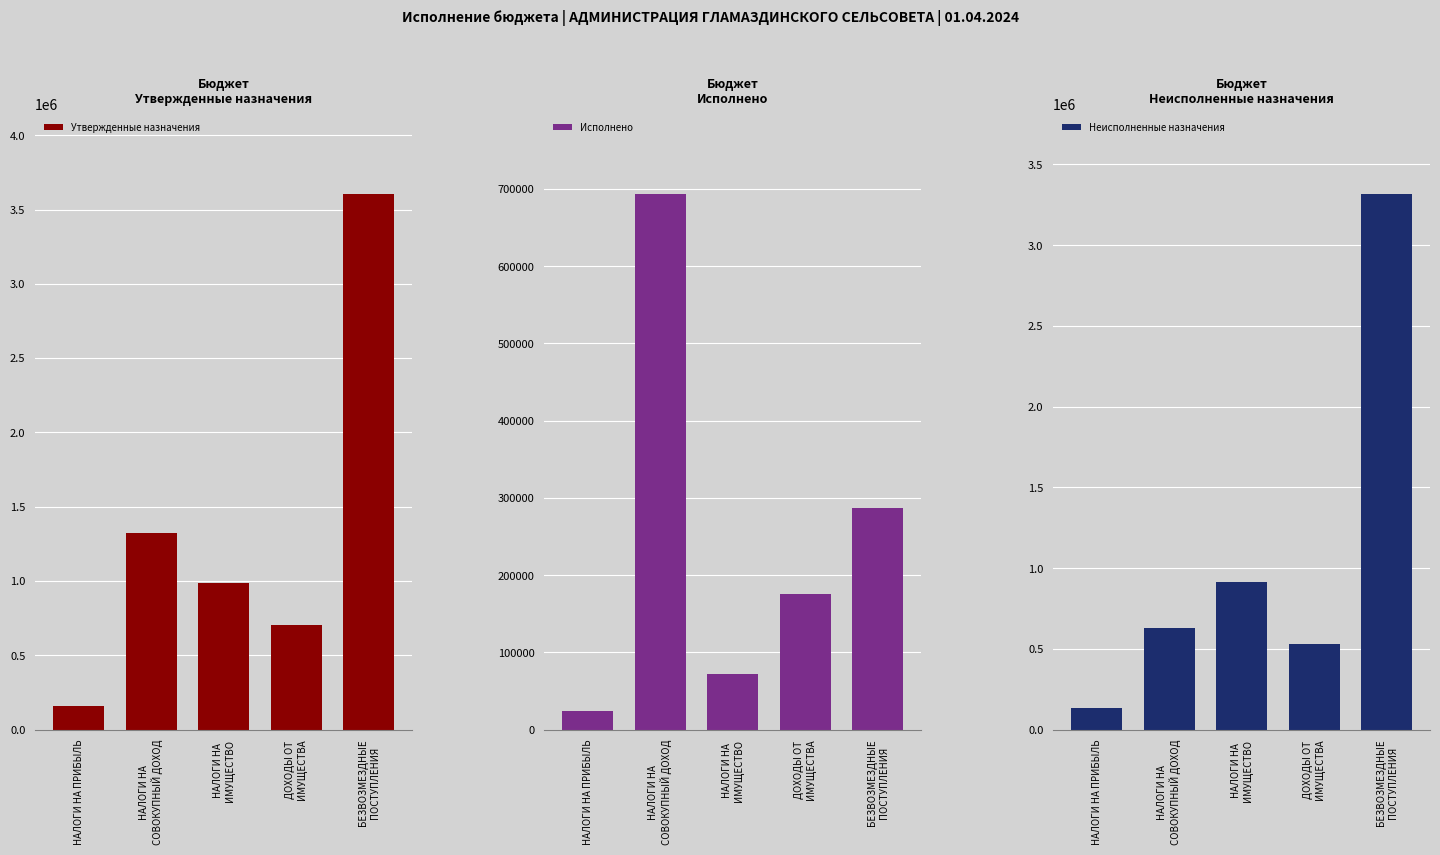

How many values in the Неисполненные назначения series are below 628724?

2